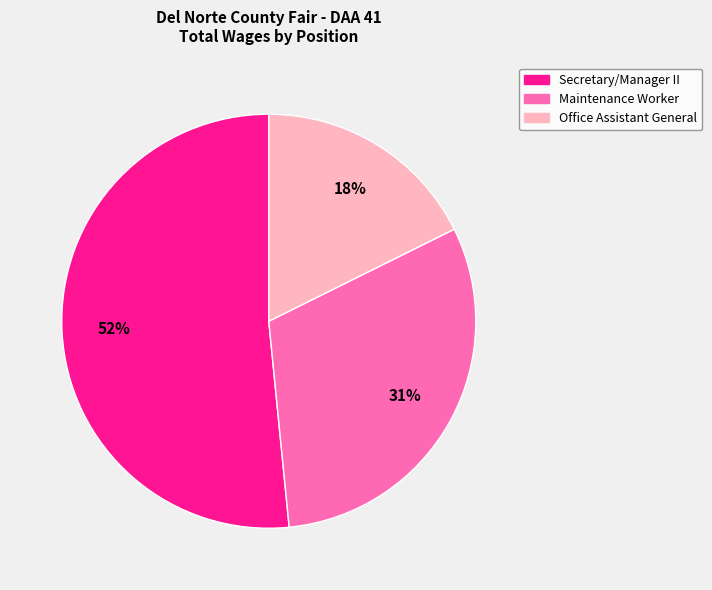

Count the number of slices in the pie.

3